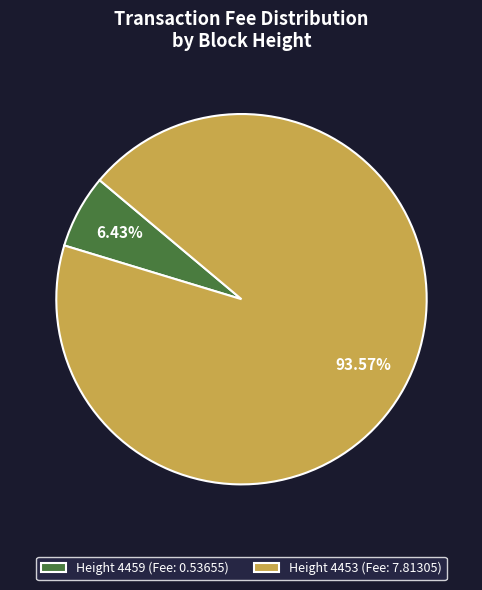

To the nearest percent, what is the average slice percentage?

50%